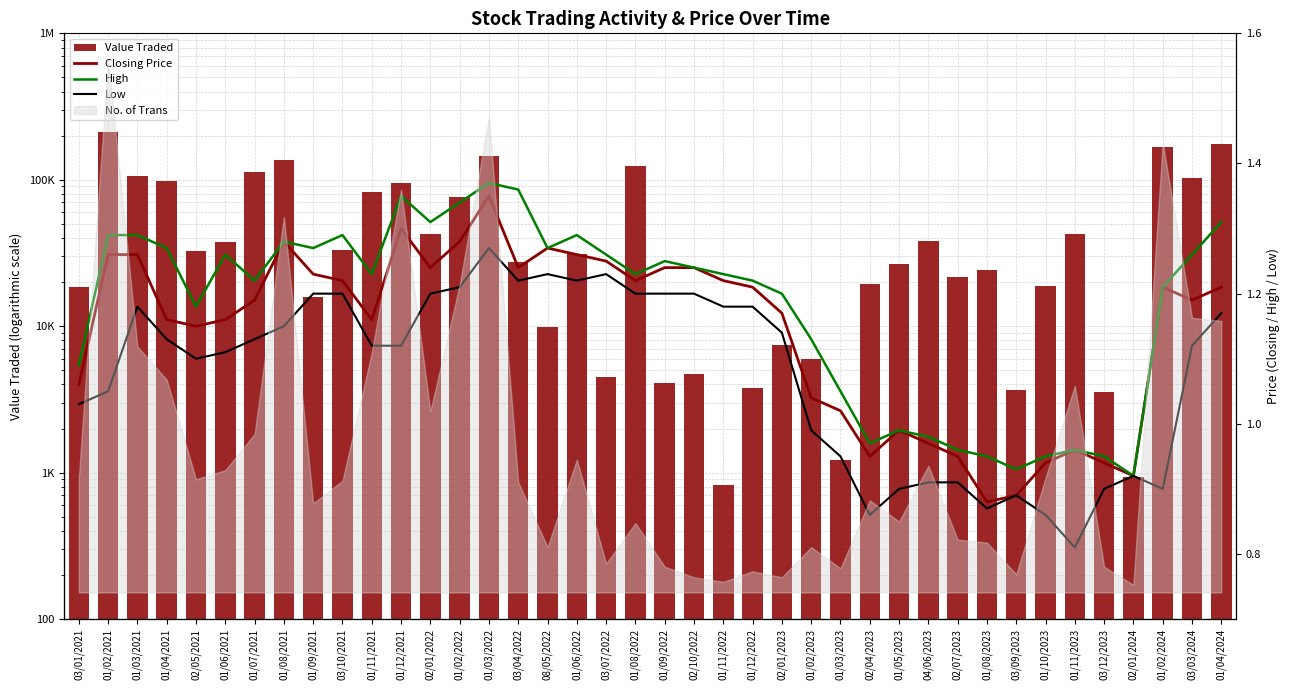

Is the value of Closing Price at 01/04/2021 greater than the value of Value Traded at 01/04/2024?

No